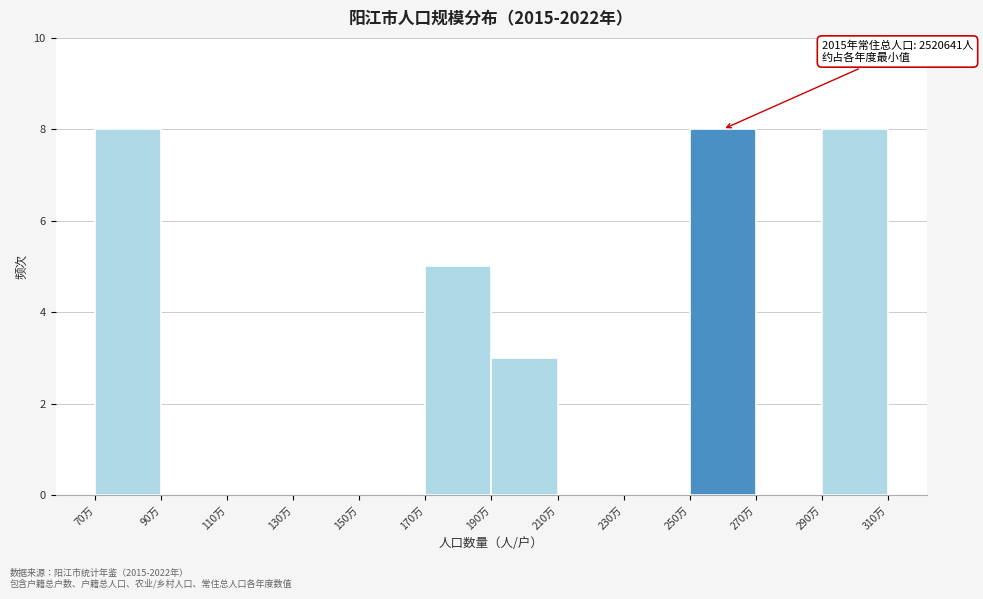

Reading right to left, transcribe all the data shown in this chart.

290万=8	270万=0	250万=8	230万=0	210万=0	190万=3	170万=5	150万=0	130万=0	110万=0	90万=0	70万=8